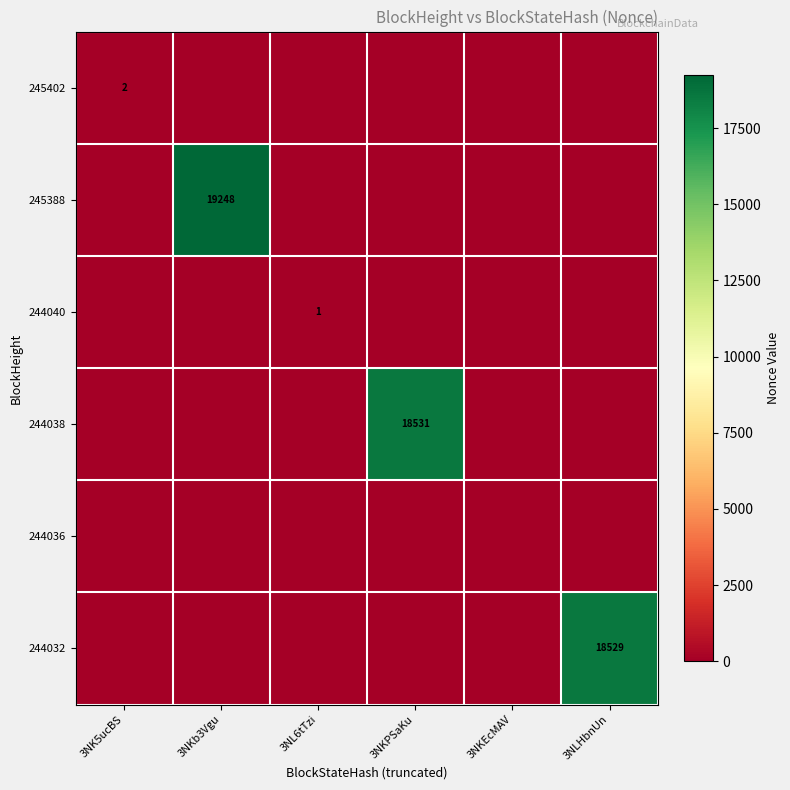

True or false: 244040 has a value of 0 at 3NL6tTzi.

False